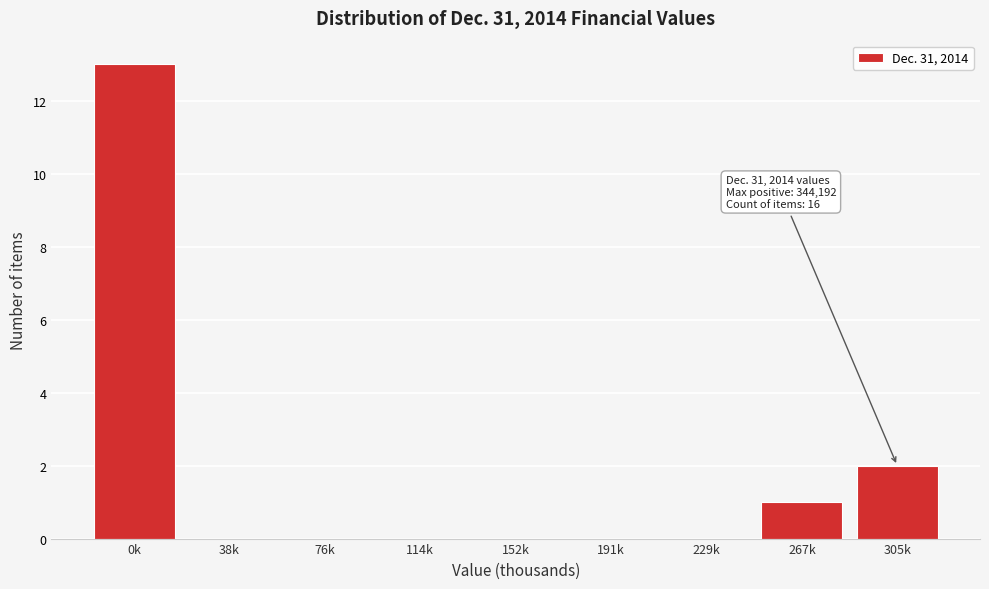

Reading right to left, list all the values displayed in this chart.

305k=2	267k=1	229k=0	191k=0	152k=0	114k=0	76k=0	38k=0	0k=13